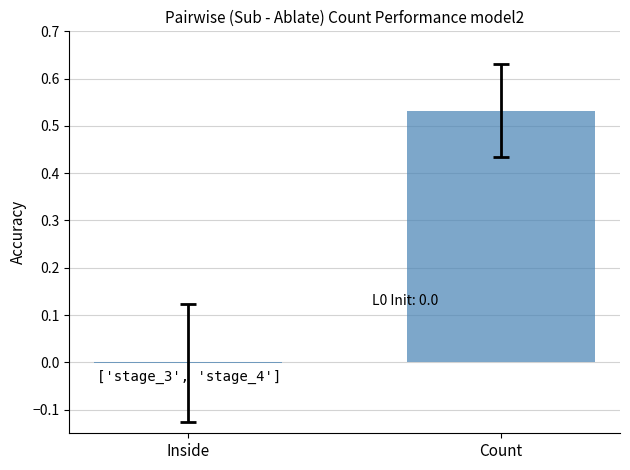

Which has a higher value, Count or Inside?

Count